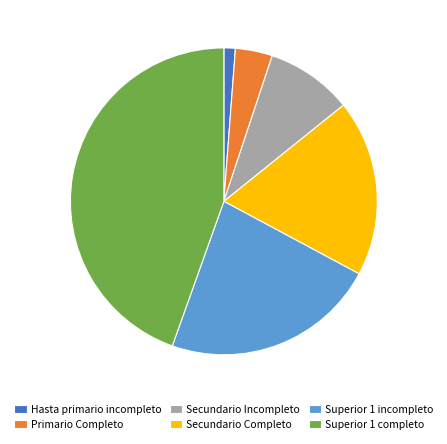

Does Superior 1 completo represent more than half of the total?

No